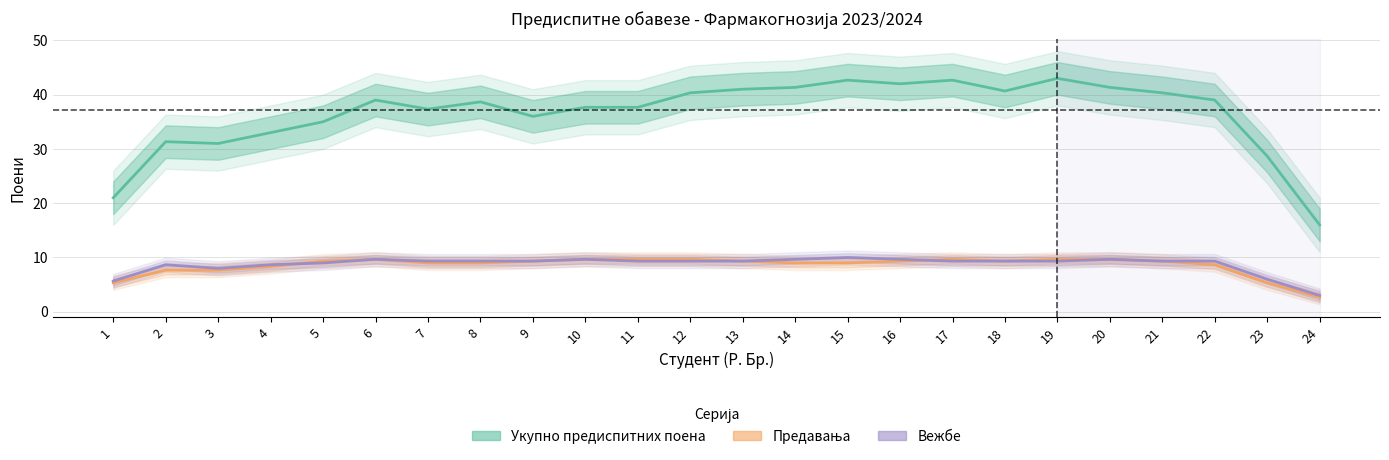

Which series has the largest range (max minus min)?

Укупно предиспитних поена